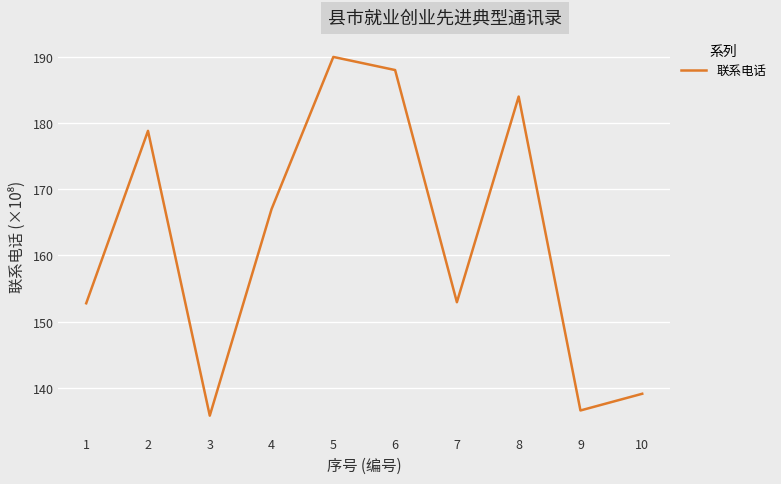

Between 7 and 3, which is larger?

7